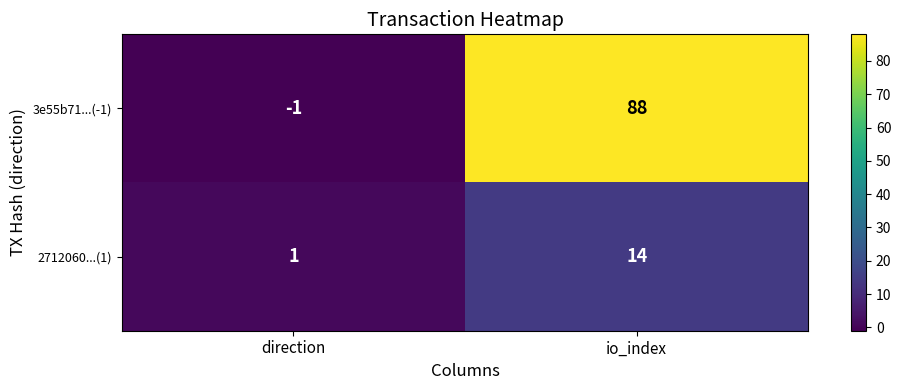

At which category is the sum across all series the highest?

io_index